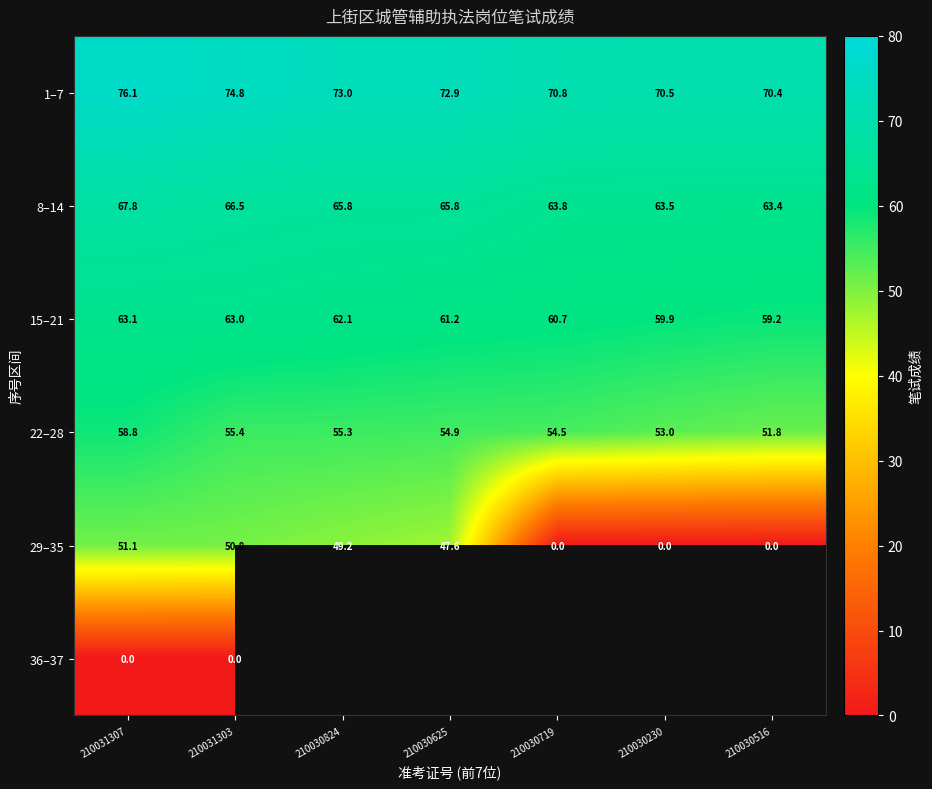

What is the sum of the 29–35 values at 210031307 and 210030719?

51.1